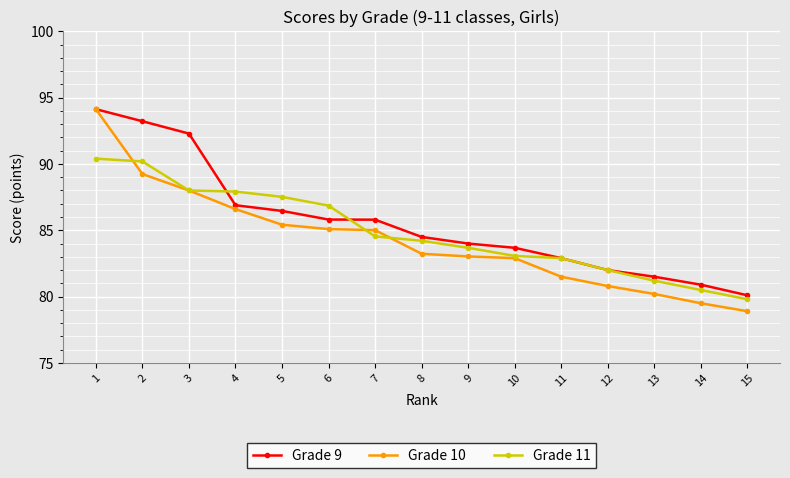

How many categories are shown in the chart?

15